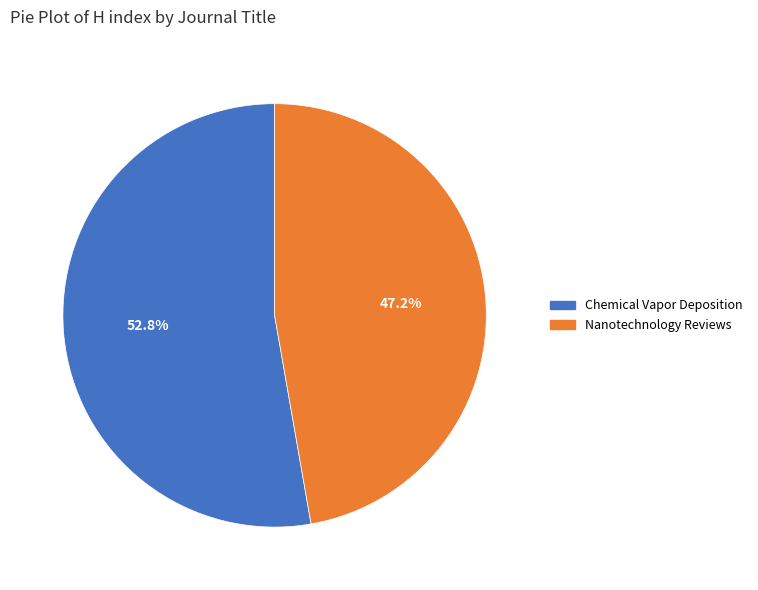

How much of the chart is everything except Chemical Vapor Deposition?

47.2%